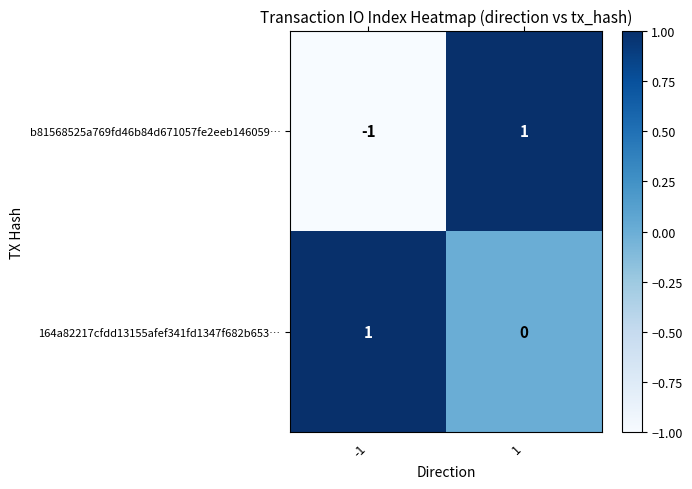

How many data points in b81568525a769fd46b84d671057fe2eeb146059… are less than 1?

1